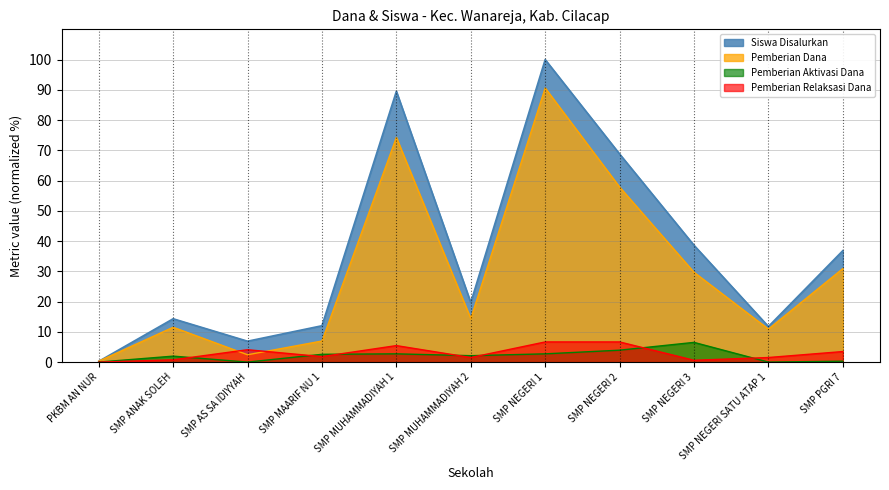

Rank the categories by Pemberian Aktivasi Dana value from highest to lowest.

SMP NEGERI 3, SMP NEGERI 2, SMP MUHAMMADIYAH 1, SMP NEGERI 1, SMP MAARIF NU 1, SMP MUHAMMADIYAH 2, SMP ANAK SOLEH, SMP PGRI 7, PKBM AN NUR, SMP AS SA IDIYYAH, SMP NEGERI SATU ATAP 1